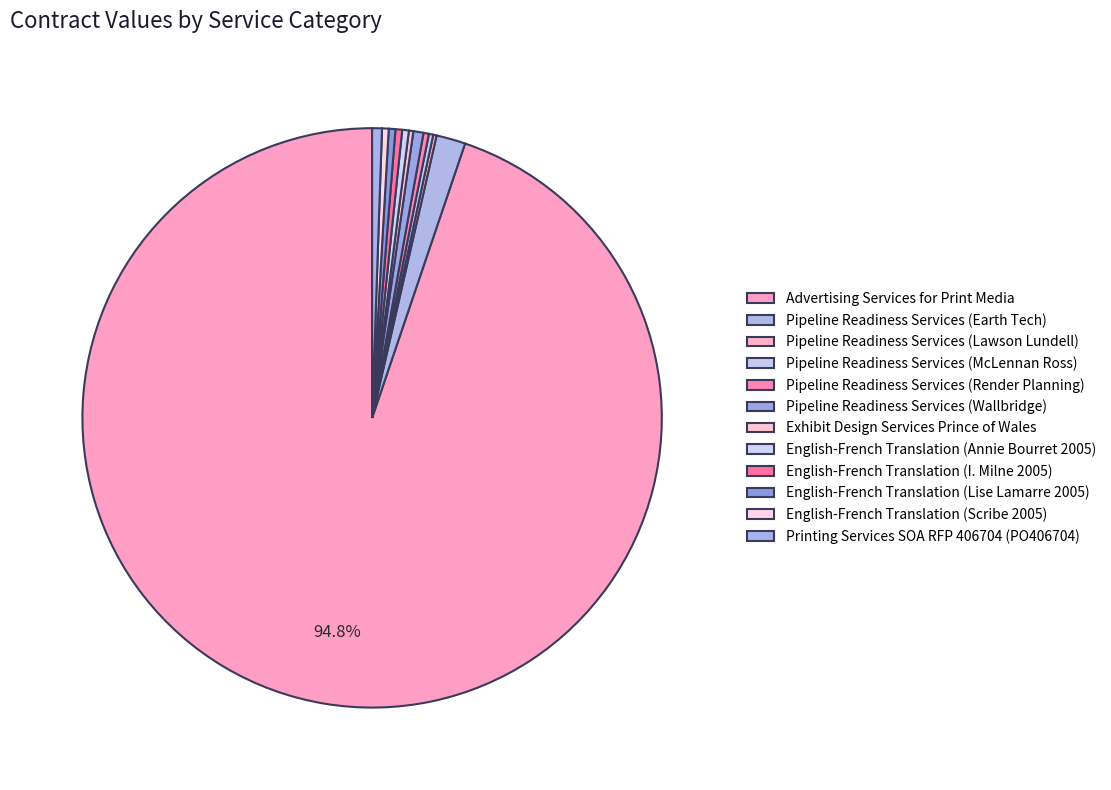

Rank the categories by value from highest to lowest.

Advertising Services for Print Media, Pipeline Readiness Services (Earth Tech), Pipeline Readiness Services (Wallbridge), Printing Services SOA RFP 406704 (PO406704), English-French Translation (Annie Bourret 2005), English-French Translation (I. Milne 2005), English-French Translation (Lise Lamarre 2005), English-French Translation (Scribe 2005), Pipeline Readiness Services (Render Planning), Exhibit Design Services Prince of Wales, Pipeline Readiness Services (McLennan Ross), Pipeline Readiness Services (Lawson Lundell)